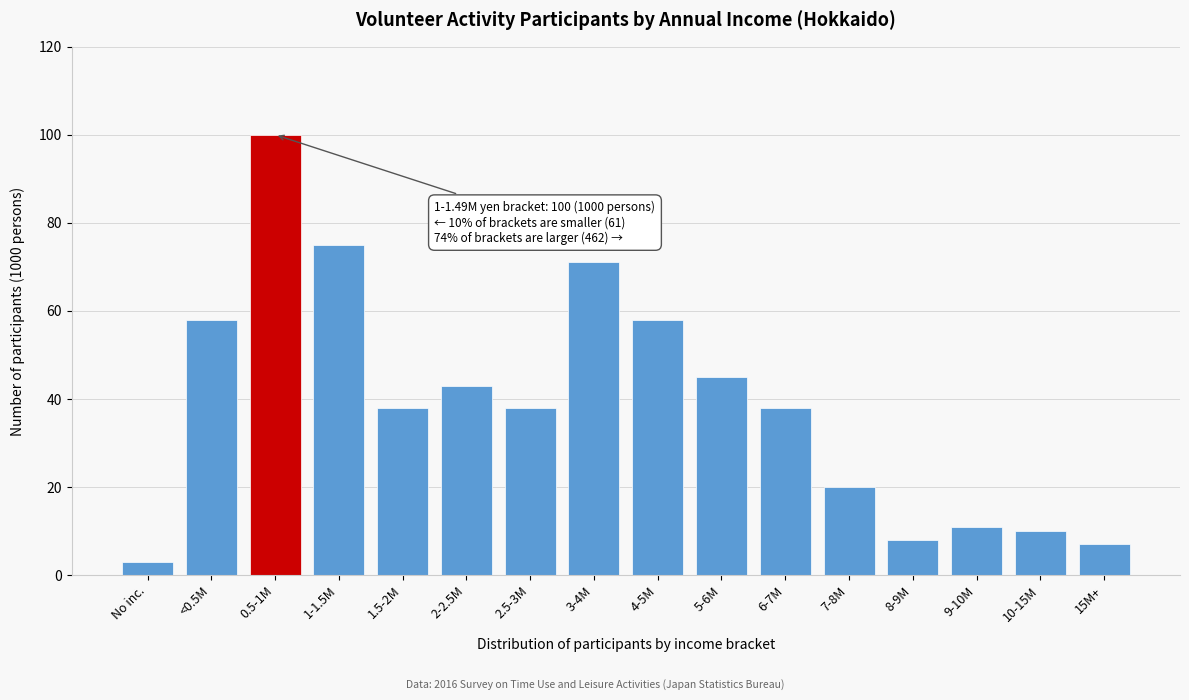

Reading right to left, what are all the values shown in this chart?

7	10	11	8	20	38	45	58	71	38	43	38	75	100	58	3